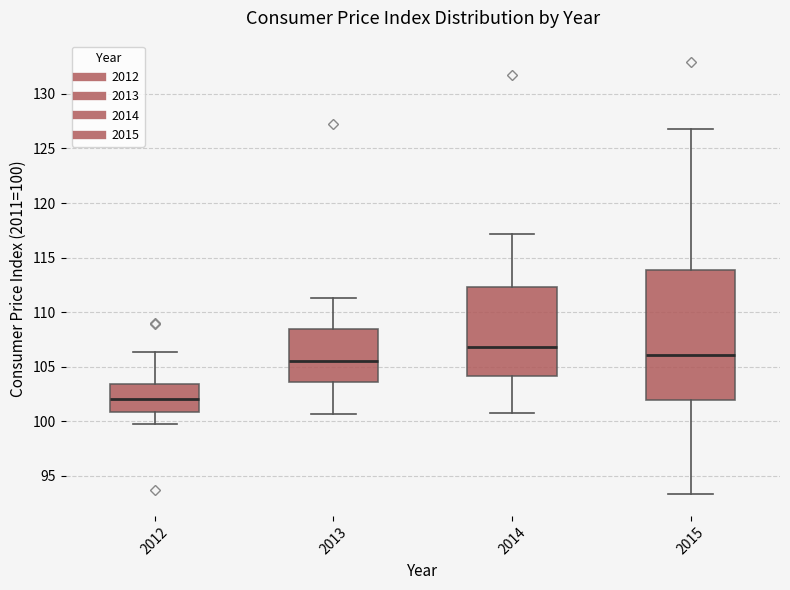

Reading left to right, read every box against the y-axis: the position of its median line, the range the box covers, and the ends of its whiskers. The values are not printed on the chart, so give them approximately, as read against the axis.

2012: median 102.0, box 101.0 to 103.5, whiskers 100.0 to 106.5
2013: median 105.5, box 103.5 to 108.5, whiskers 100.5 to 111.5
2014: median 107.0, box 104.0 to 112.5, whiskers 101.0 to 117.0
2015: median 106.0, box 102.0 to 114.0, whiskers 93.5 to 127.0